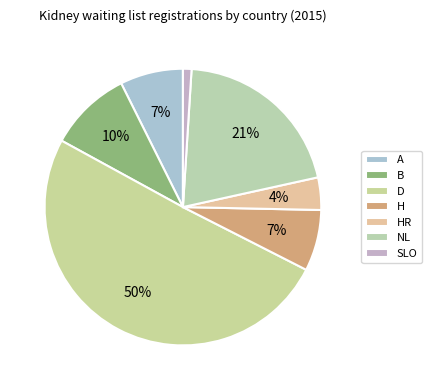

Count the number of slices in the pie.

7